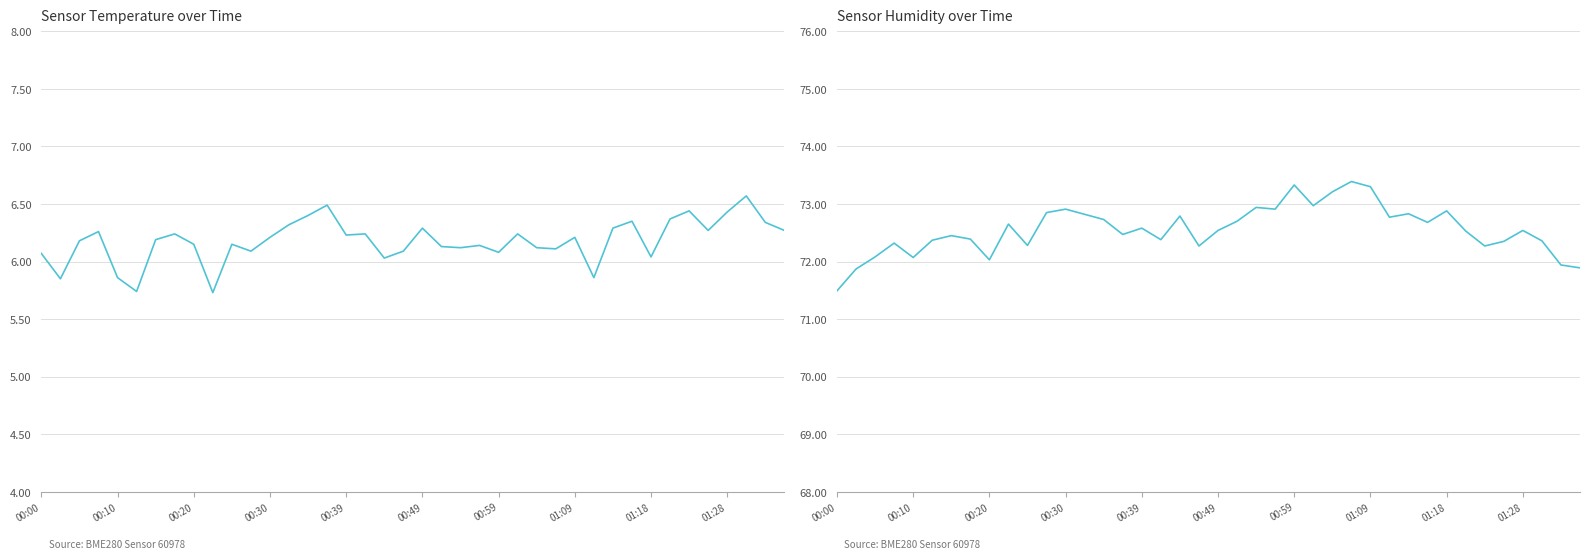

What is the difference between the second highest and second lowest values in the temperature series?

0.8